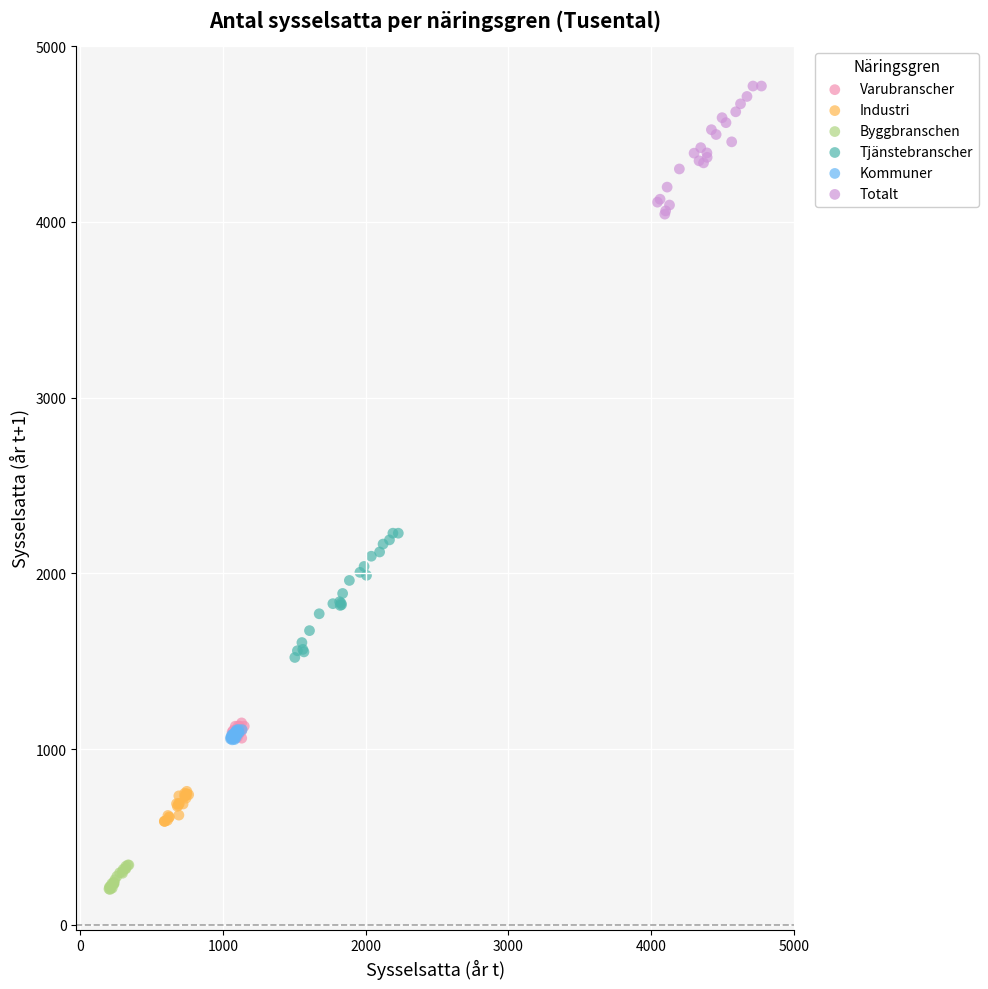

Which series contains the lowest Y value?

Byggbranschen